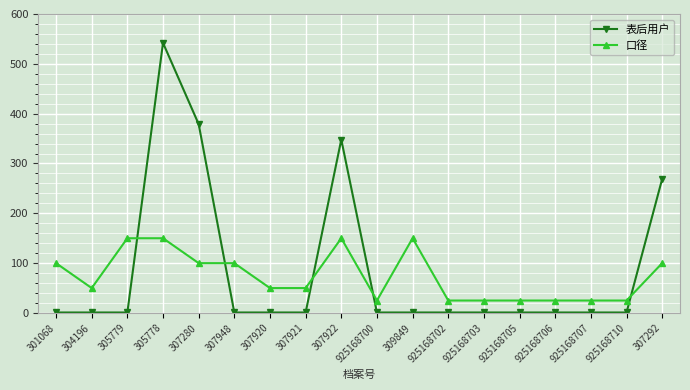

Rank the series by their average value, from highest to lowest.

表后用户, 口径